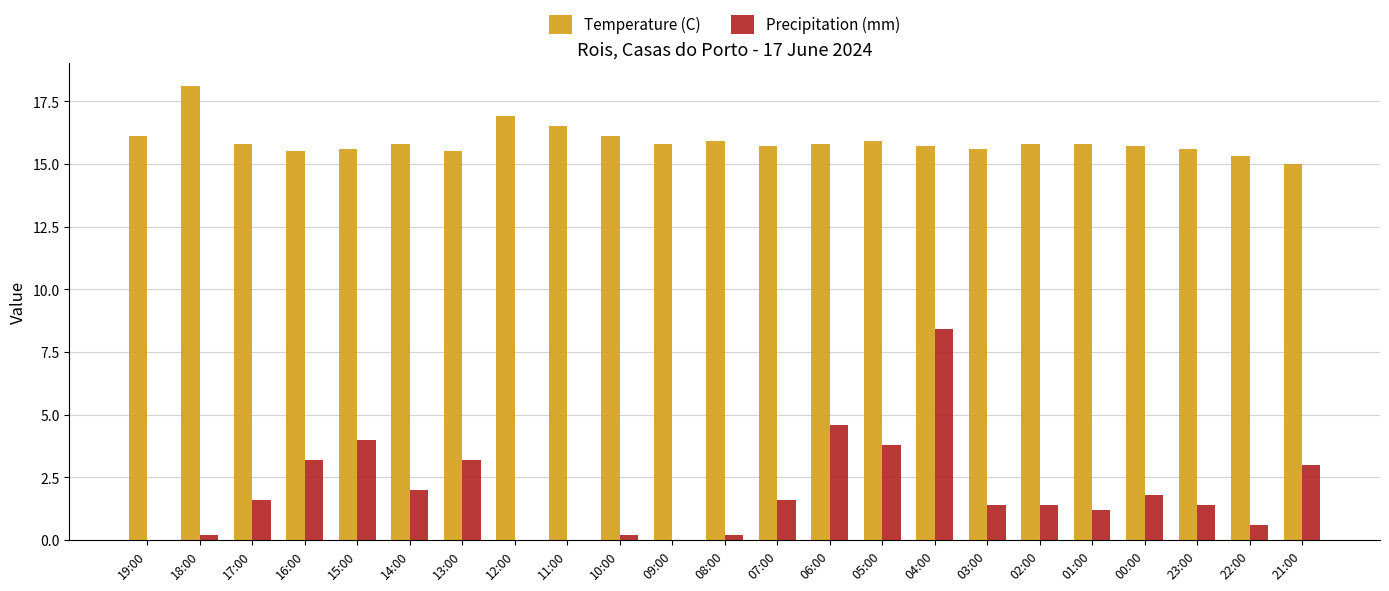

True or false: Temperature (C) has a value of 6.5 at 02:00.

False